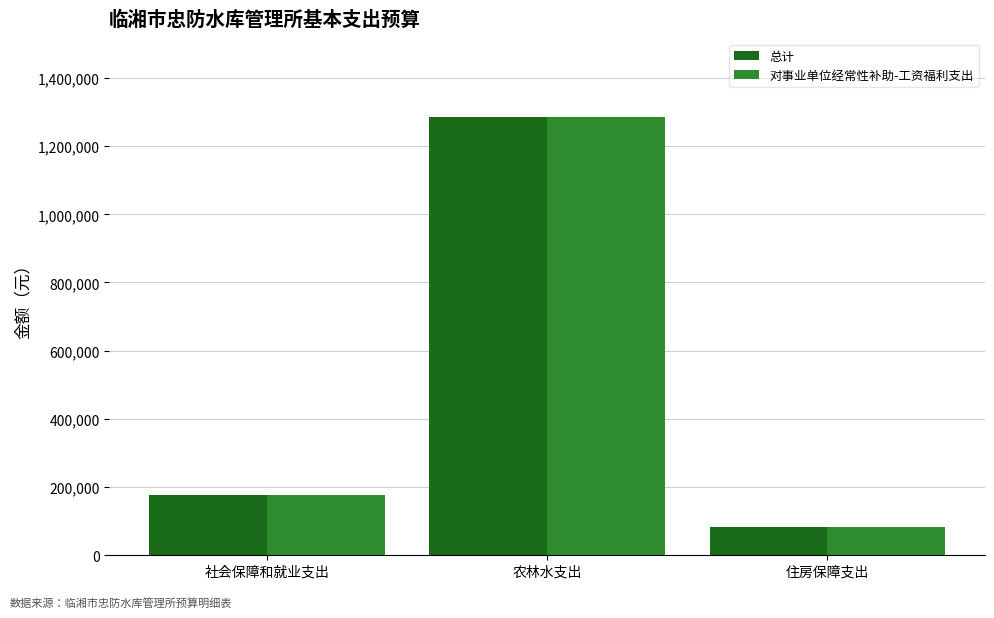

What are all the series names shown in the legend?

总计, 对事业单位经常性补助-工资福利支出